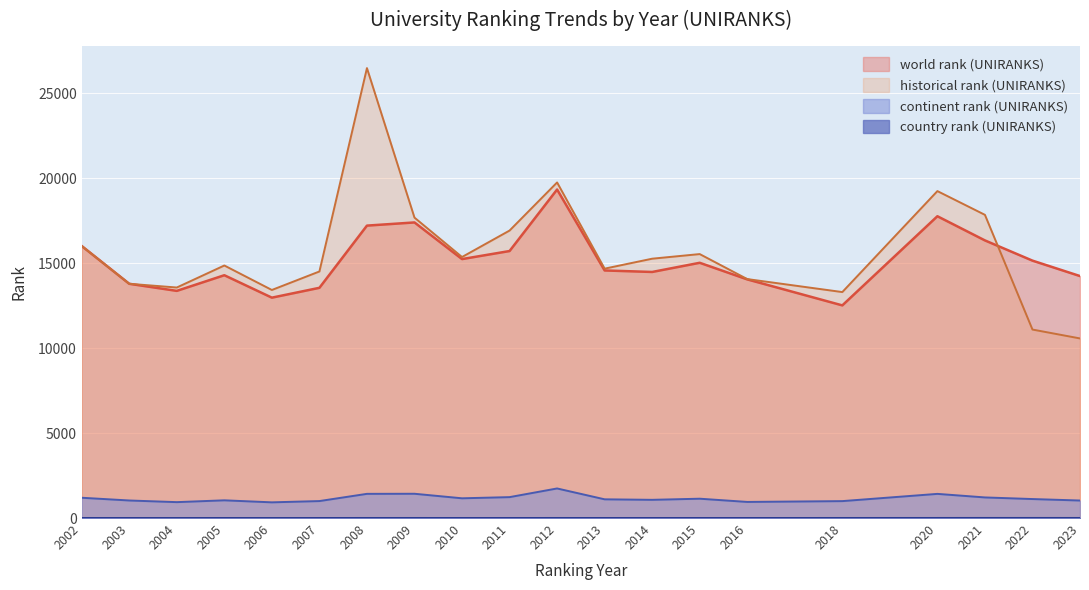

The country rank (UNIRANKS) series shows 3 at 2015. True or false?

True